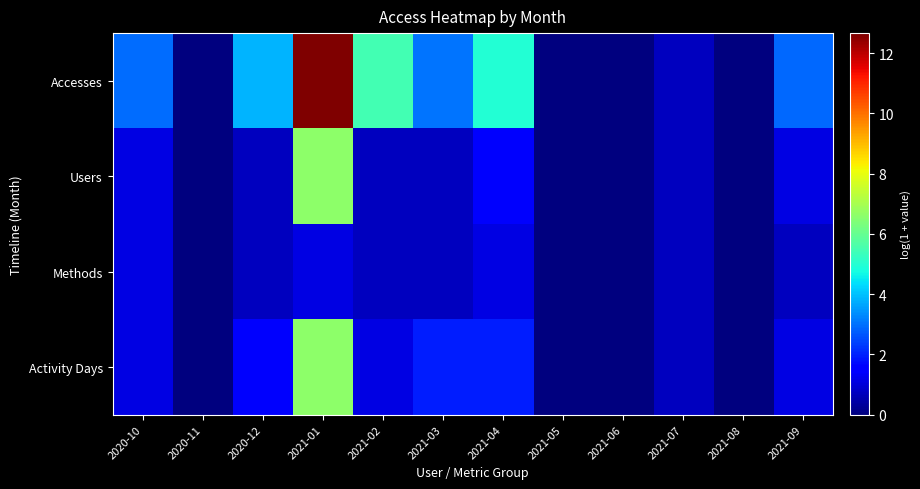

At 2021-07, list the series in order from largest to smallest.

Accesses, Users, Methods, Activity Days